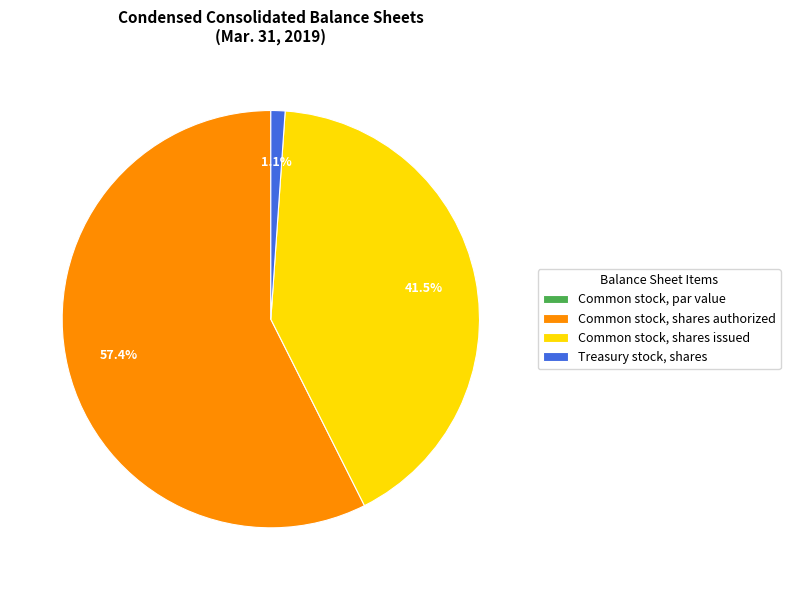

Does Common stock, shares issued represent more than half of the total?

No